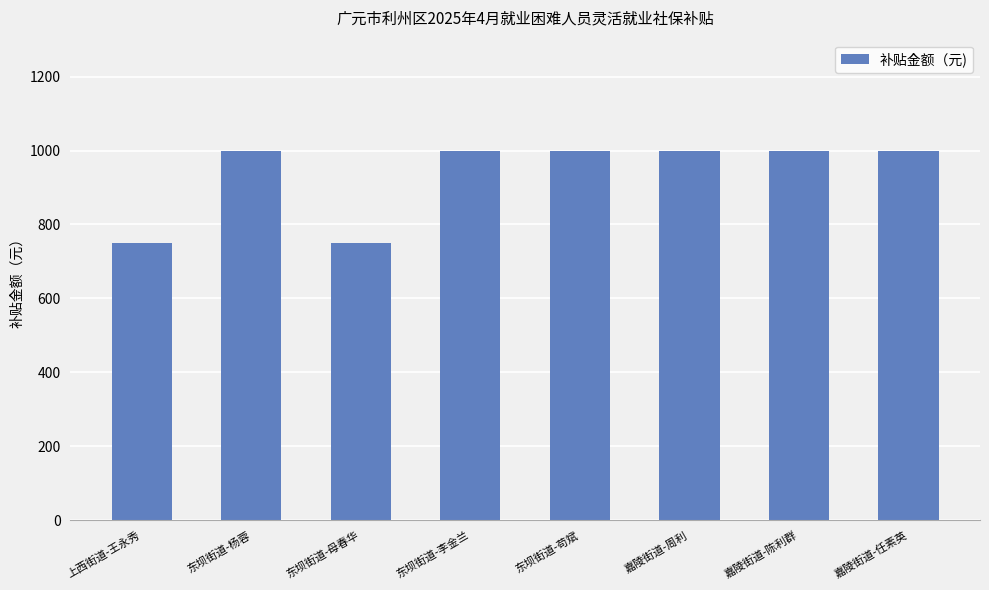

Count the number of data series in this chart.

1